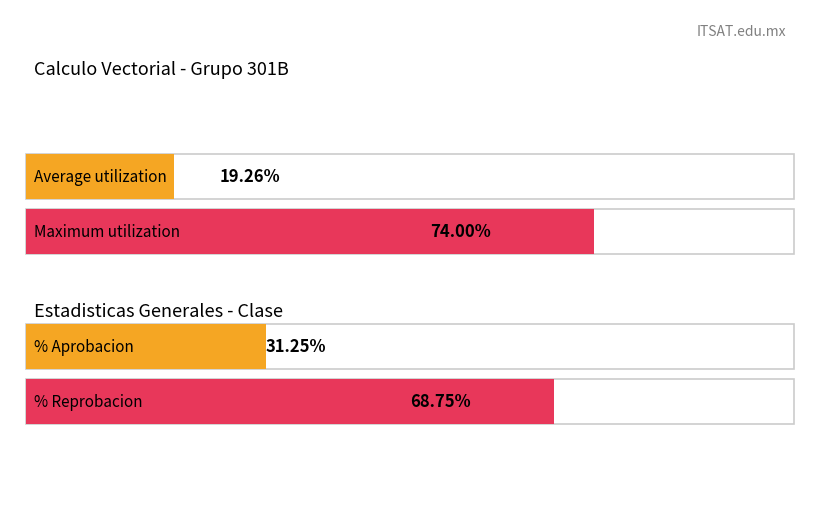

Which series has the largest total across all categories?

Maximum utilization